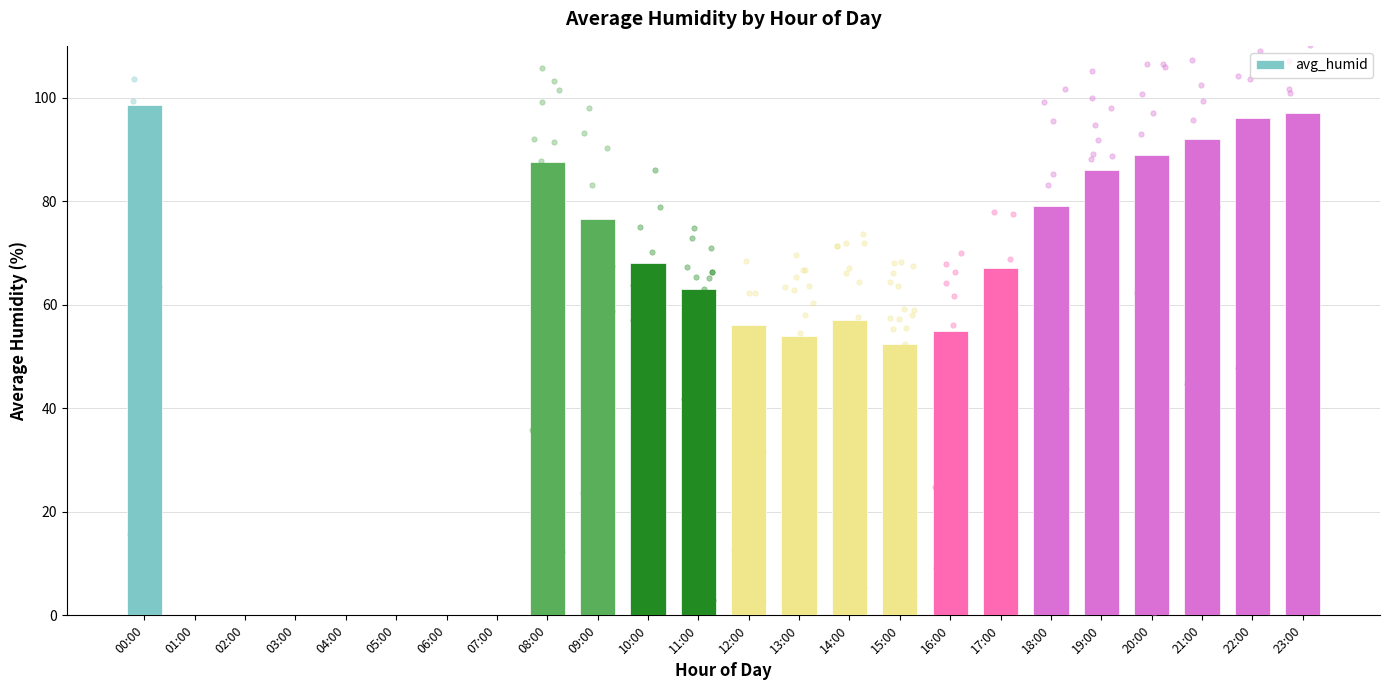

Approximately how many times larger is the value at 20:00 compared to 14:00?

1.6